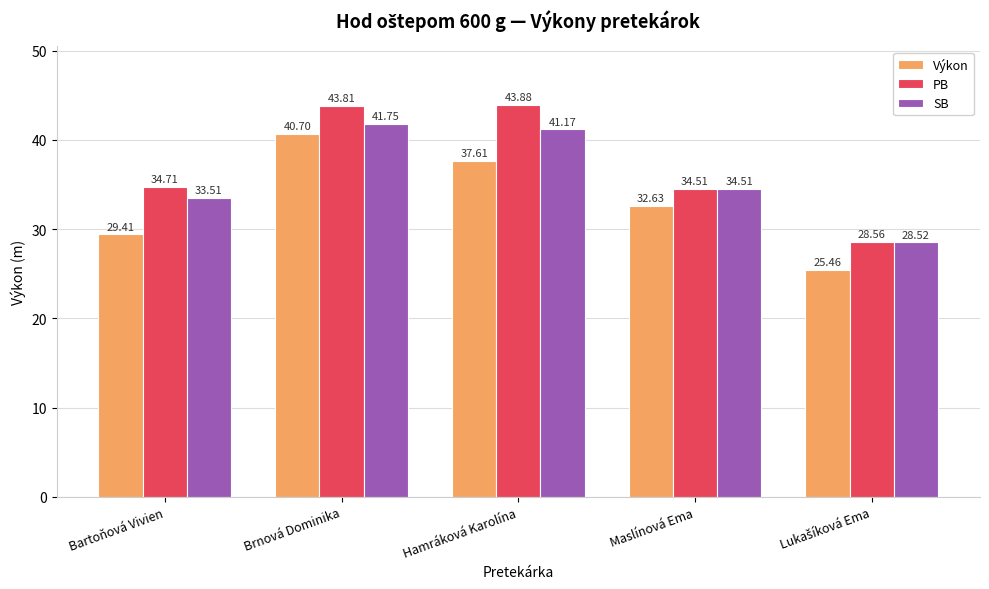

At which category is the sum across all series the highest?

Brnová Dominika